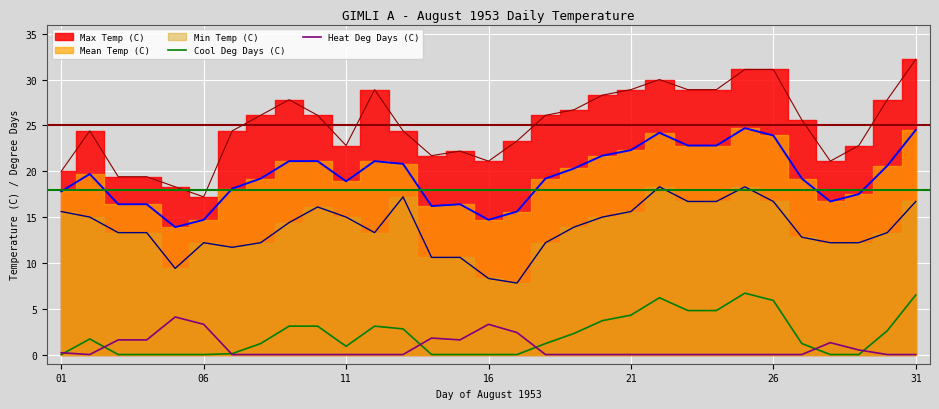

True or false: Cool Deg Days (C) has more than 0 interior local peaks.

True